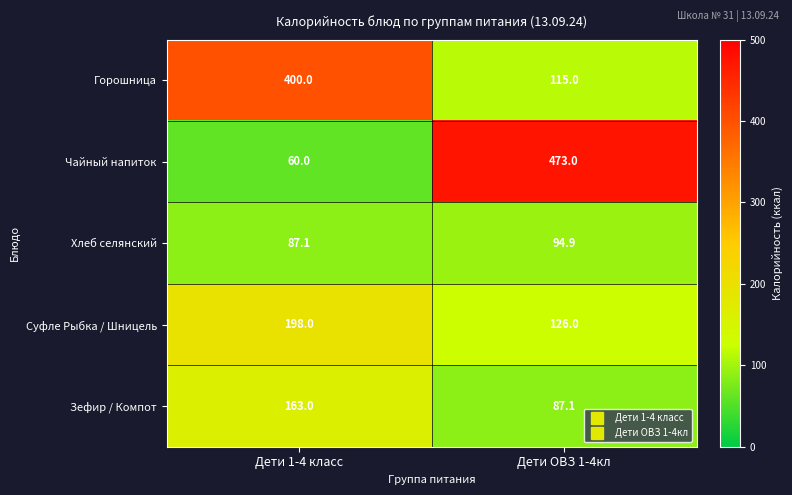

Reading left to right, list all the values displayed in this chart.

Горошница: Дети 1-4 класс=400.0	Дети ОВЗ 1-4кл=115.0
Чайный напиток: Дети 1-4 класс=60.0	Дети ОВЗ 1-4кл=473.0
Хлеб селянский: Дети 1-4 класс=87.1	Дети ОВЗ 1-4кл=94.9
Суфле Рыбка / Шницель: Дети 1-4 класс=198.0	Дети ОВЗ 1-4кл=126.0
Зефир / Компот: Дети 1-4 класс=163.0	Дети ОВЗ 1-4кл=87.1